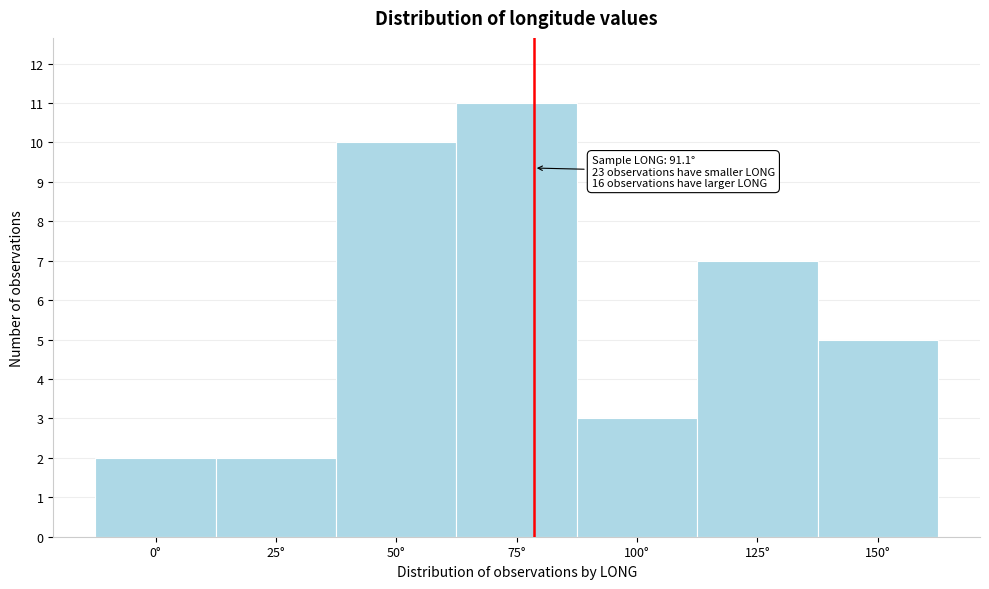

Reading left to right, what are all the values shown in this chart?

0°=2	25°=2	50°=10	75°=11	100°=3	125°=7	150°=5